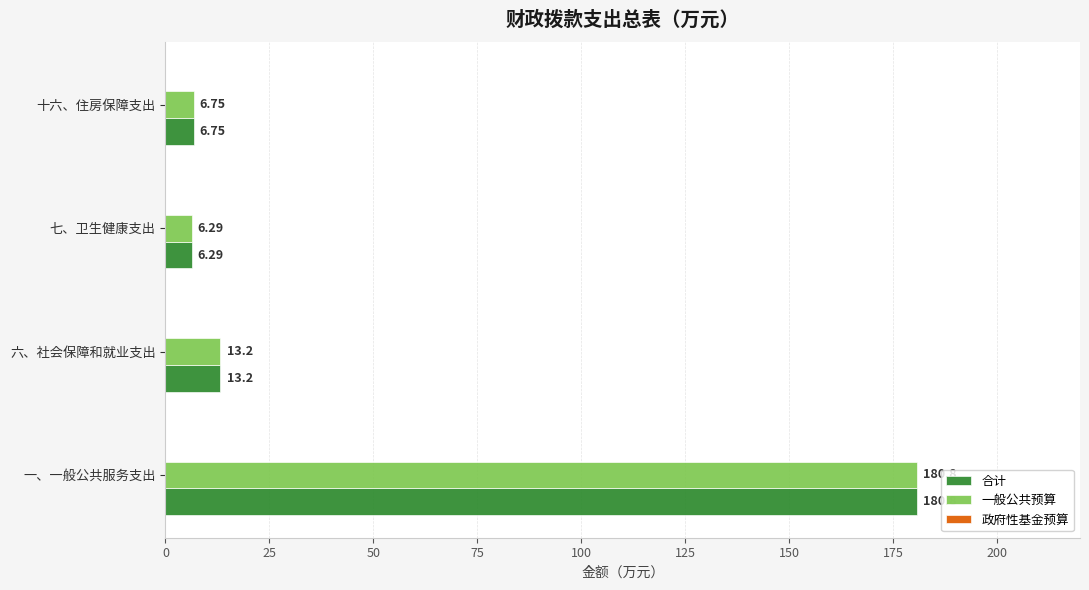

Rank the categories by 一般公共预算 value from lowest to highest.

七、卫生健康支出, 十六、住房保障支出, 六、社会保障和就业支出, 一、一般公共服务支出